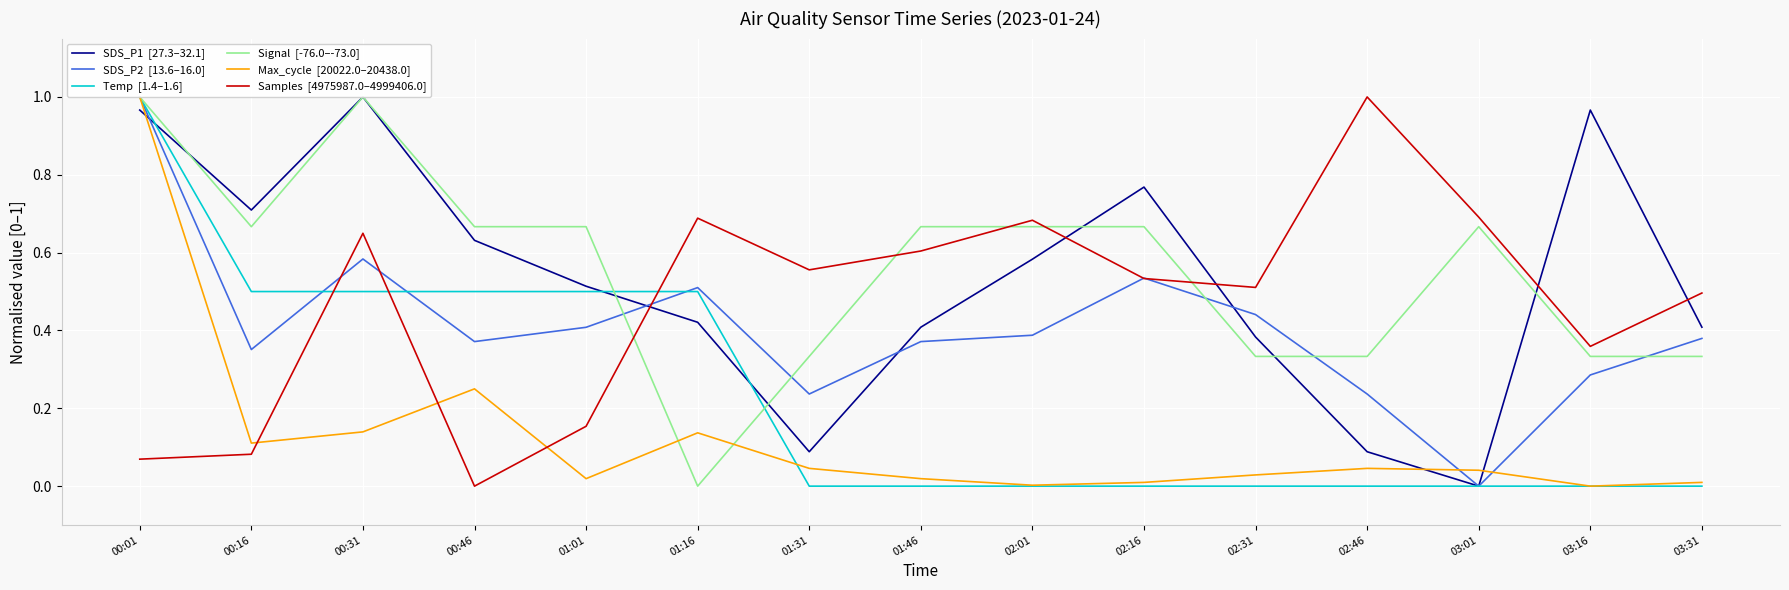

At which category is the sum across all series the highest?

00:01